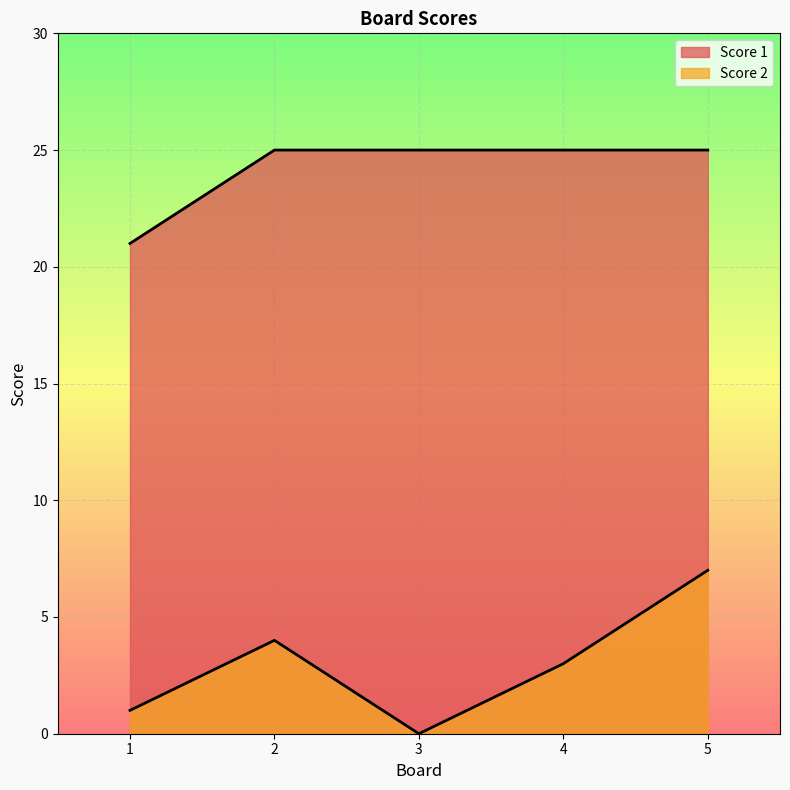

Where is Score 1 nearest to the value 23?

1